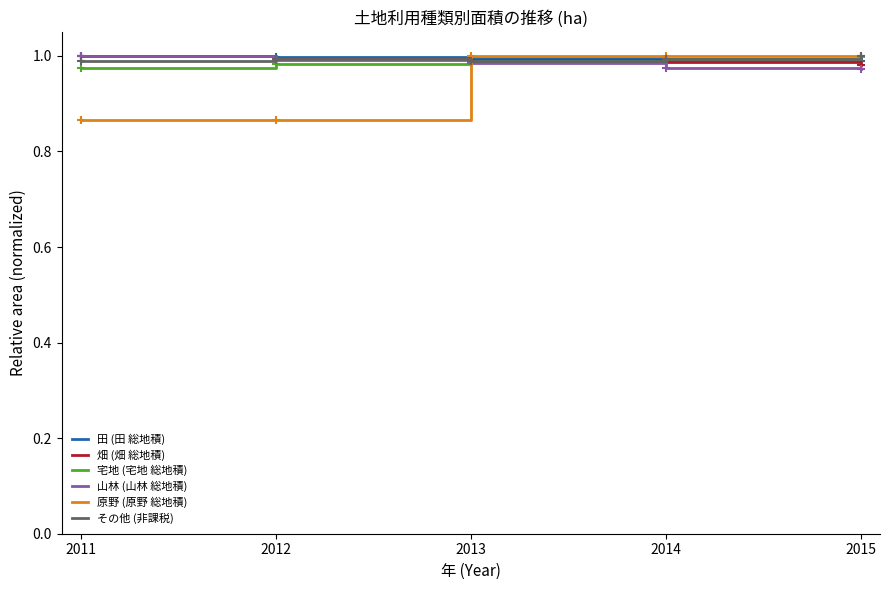

How many lines are shown in the chart?

6